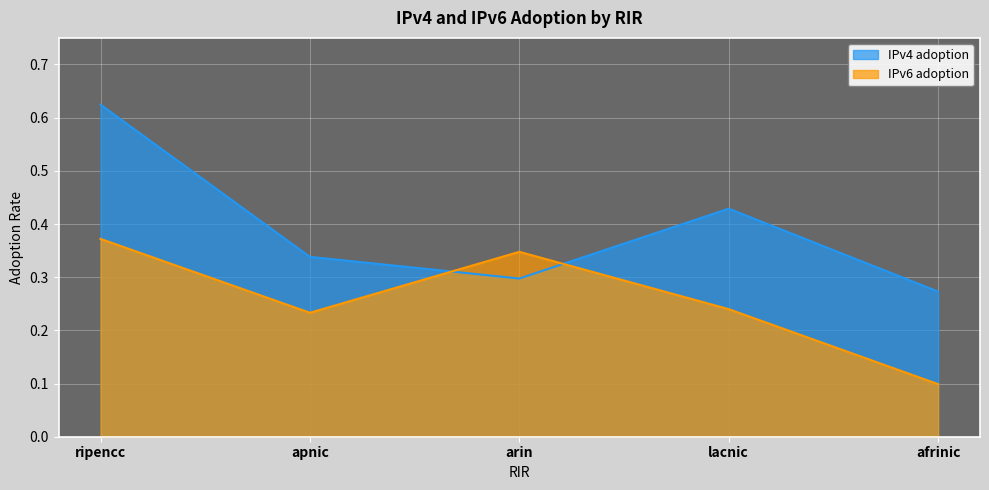

List the series in order of their overall mean, highest first.

IPv4 adoption, IPv6 adoption